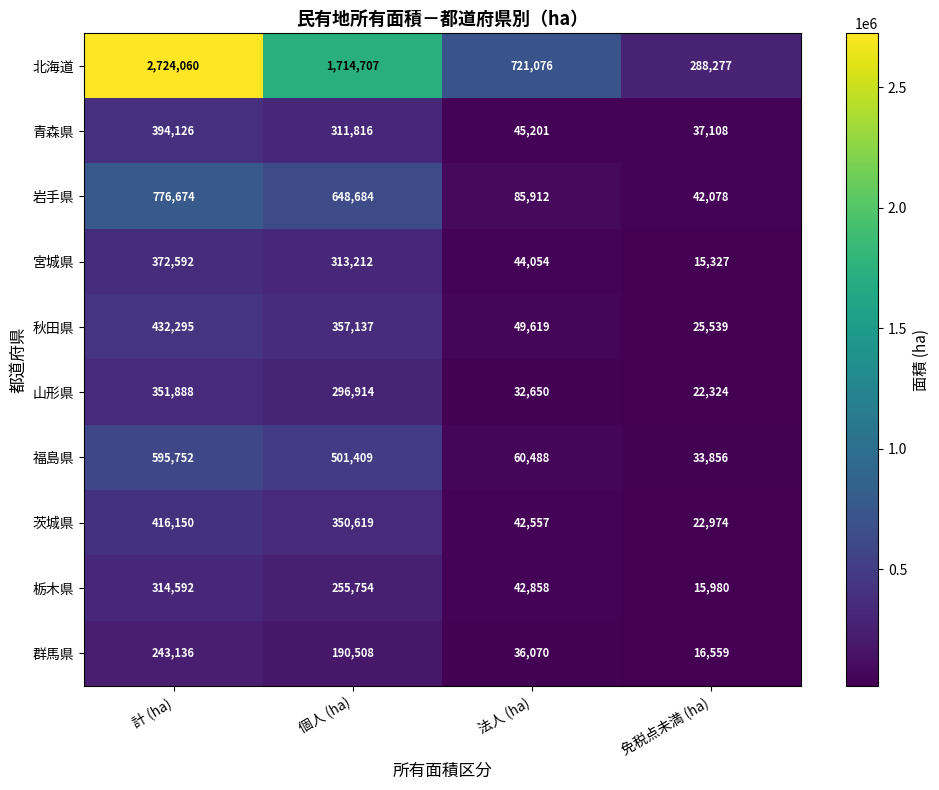

What is the difference between the maximum and minimum values in the 北海道 series?

2435783